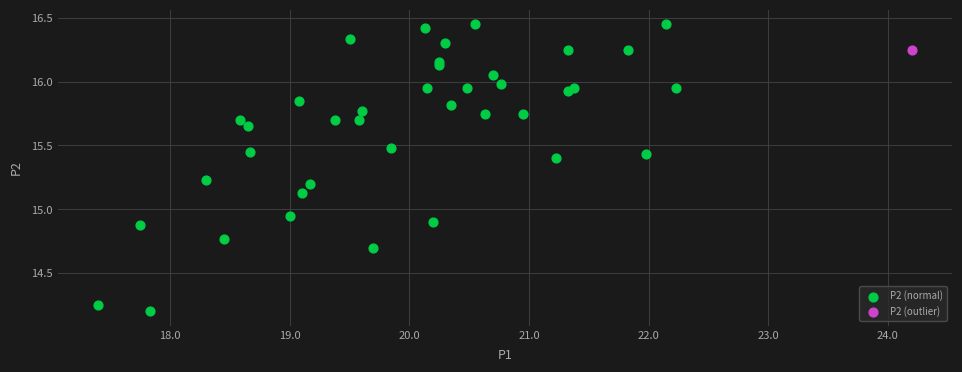

What are all the series names shown in the legend?

P2 (normal), P2 (outlier)